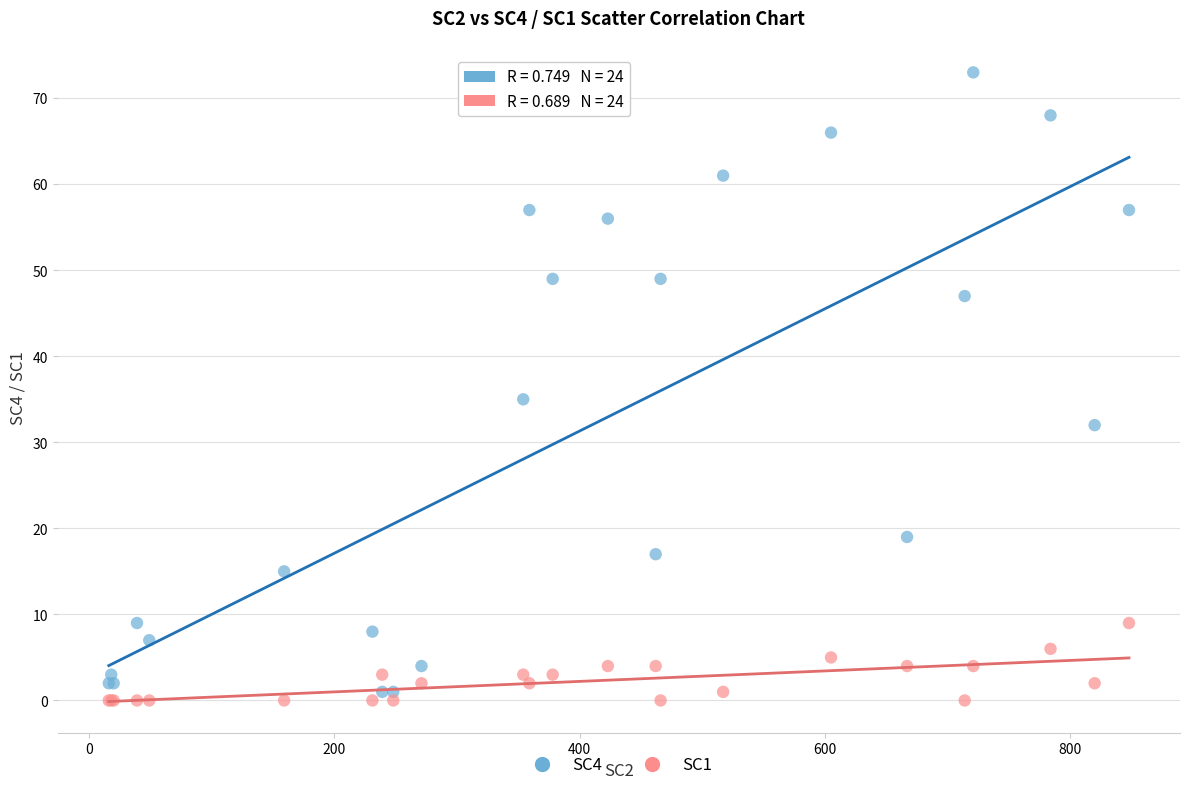

What are all the series names shown in the legend?

SC4, SC1